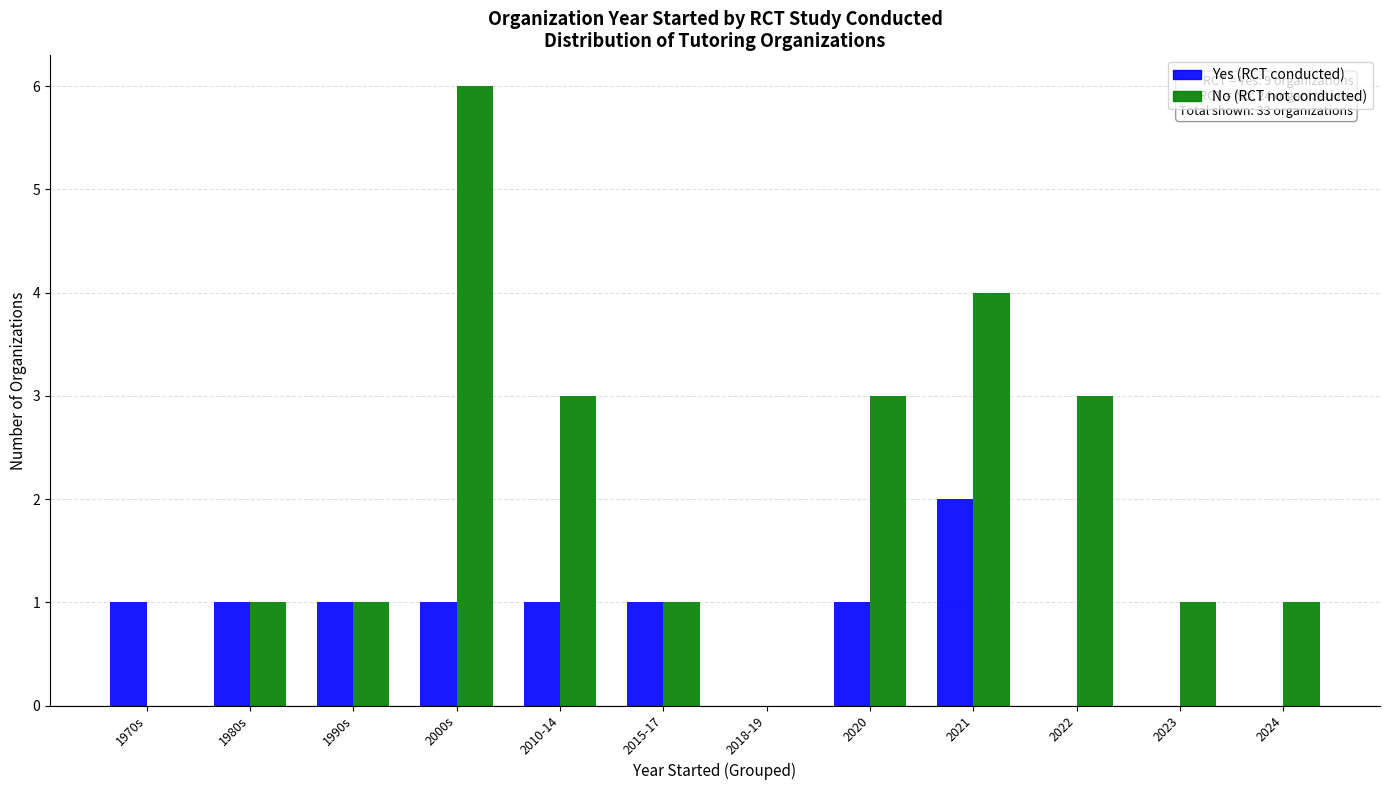

Which series changed the most between 1970s and 2000s?

No (RCT not conducted)